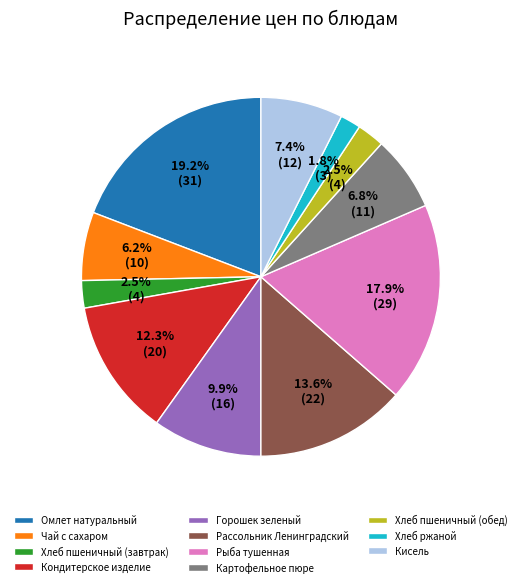

Is it true that Рыба тушенная is 3% of the pie?

False